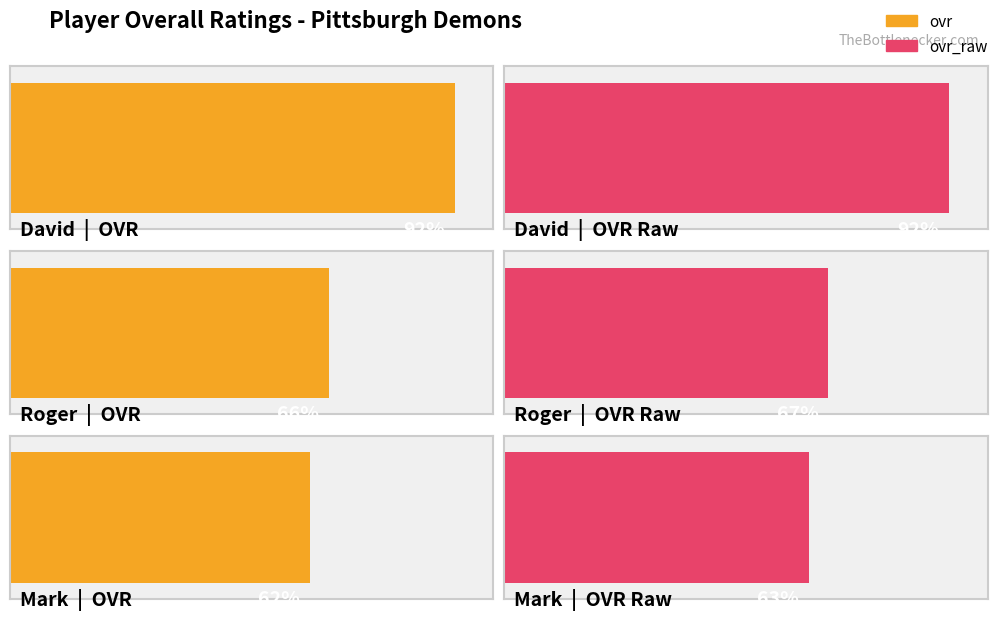

What is the approximate value of ovr_raw at Roger?

67